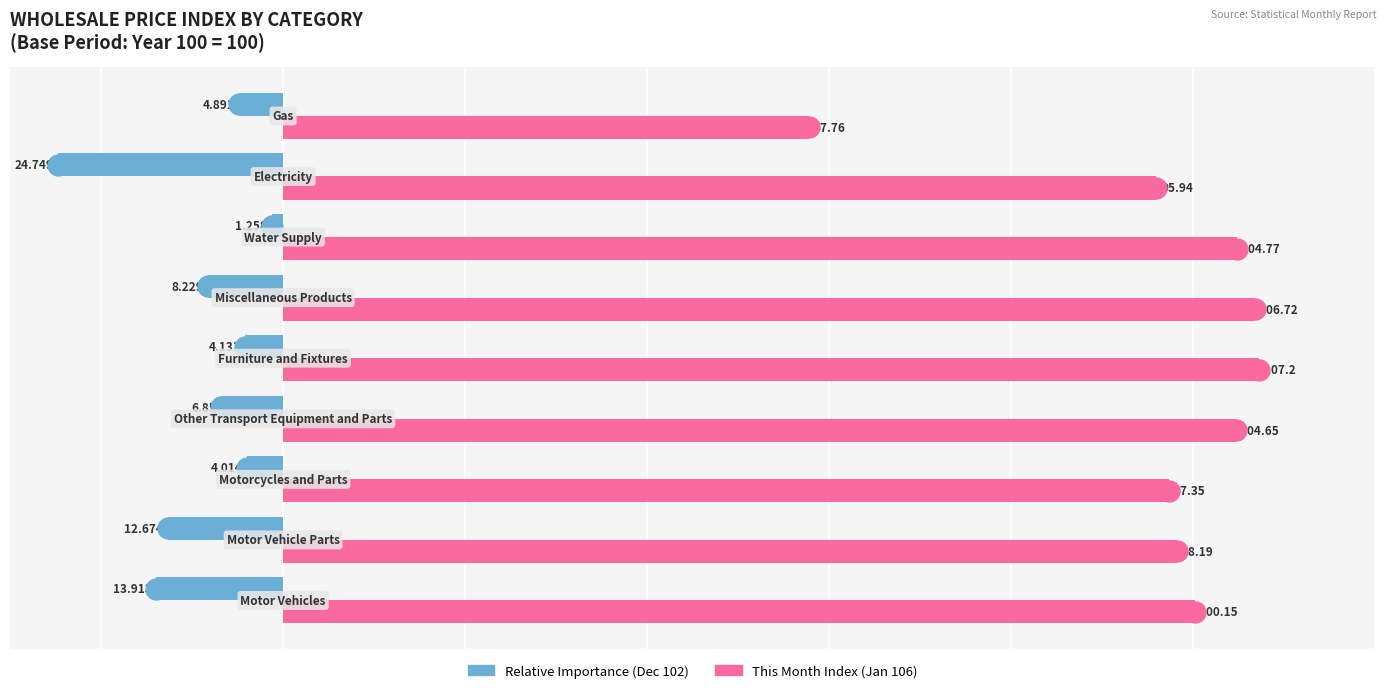

Count the number of categories in the chart.

9